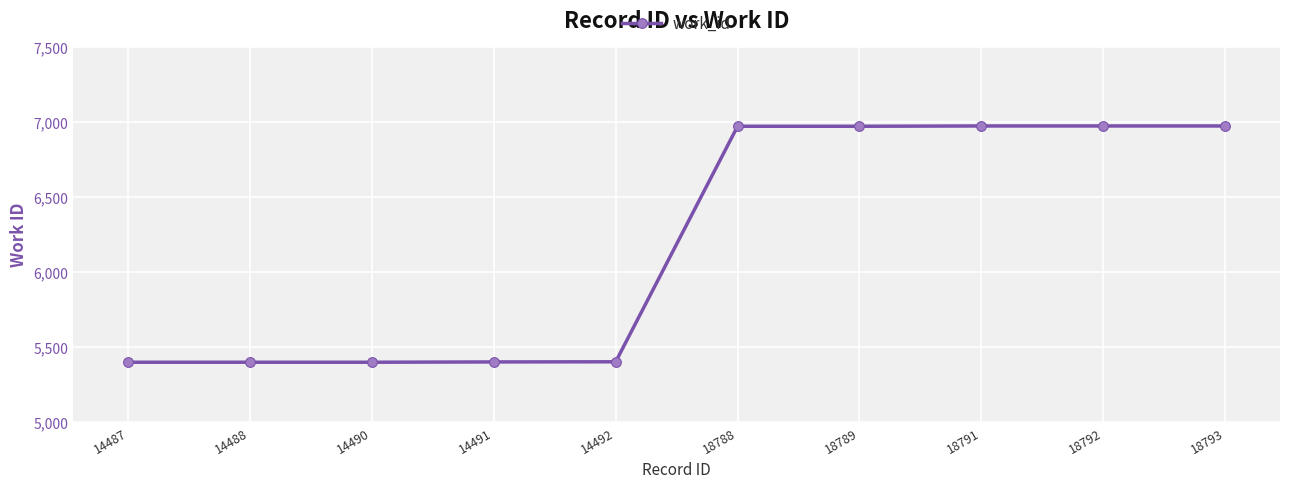

How many distinct data groups are displayed?

1